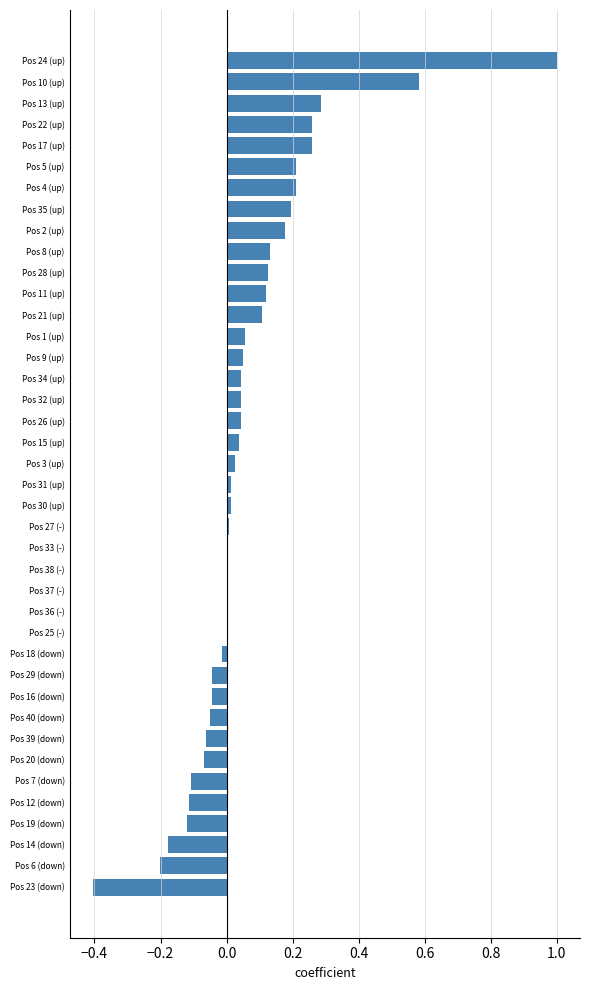

What is the change in value from Pos 35 (up) to Pos 24 (up)?

+0.8